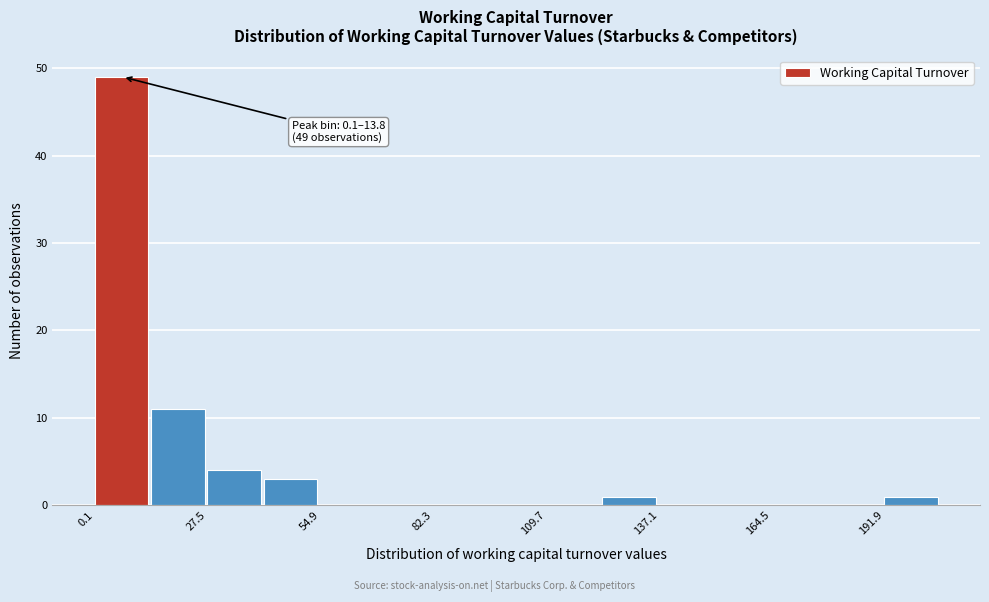

Around what value on the x-axis is the tallest bar? Give the approximate position of its centre, as read against the axis.

5